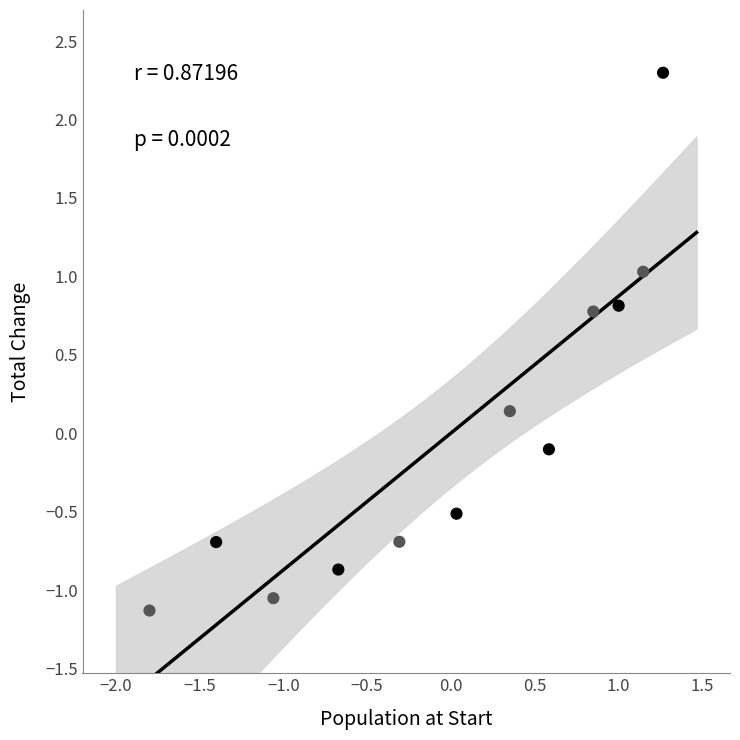

What is the range of Y values (max minus min)?

3.4